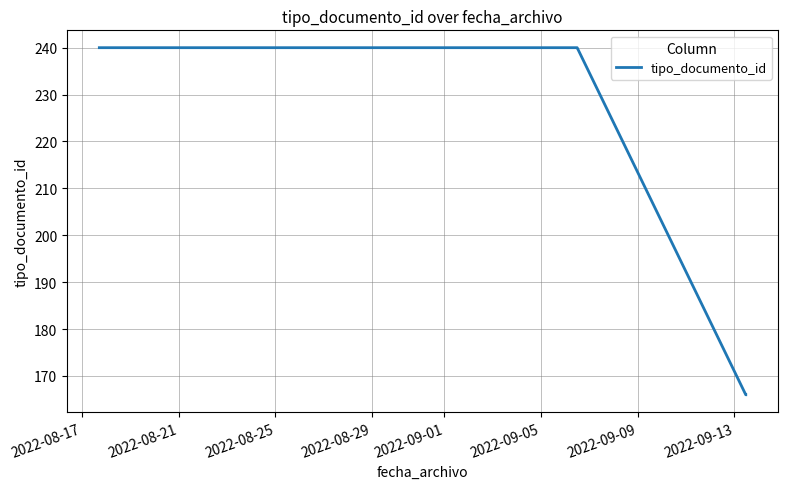

What is the maximum value shown in the chart?

240